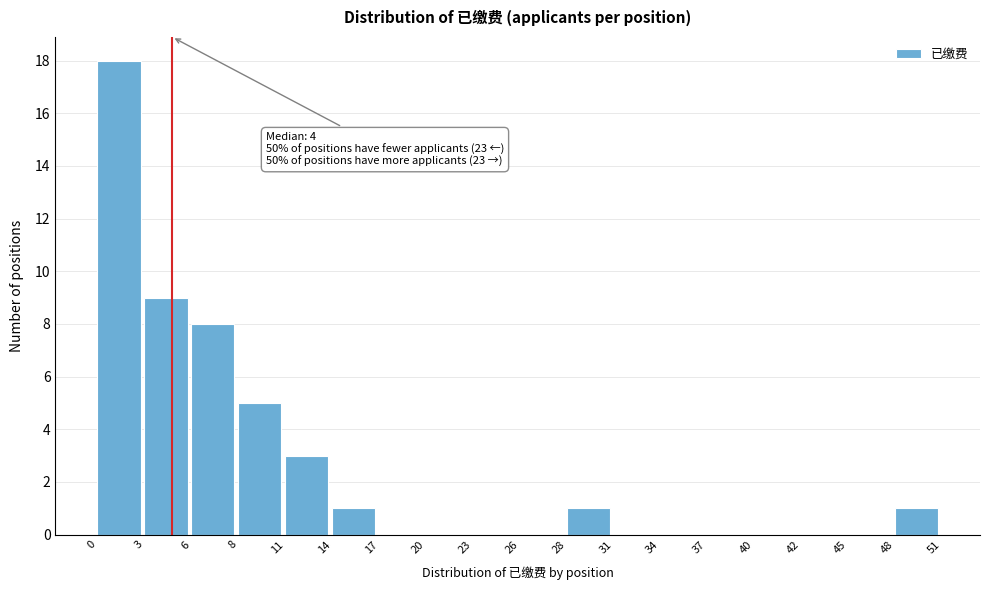

Over which range of the x-axis is the bar tallest?

0 to 3